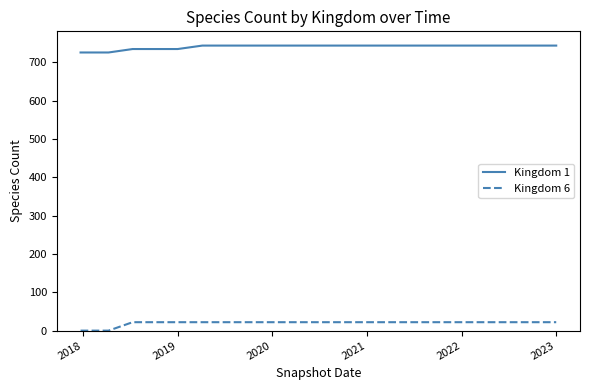

Which series has the largest total across all categories?

Kingdom 1